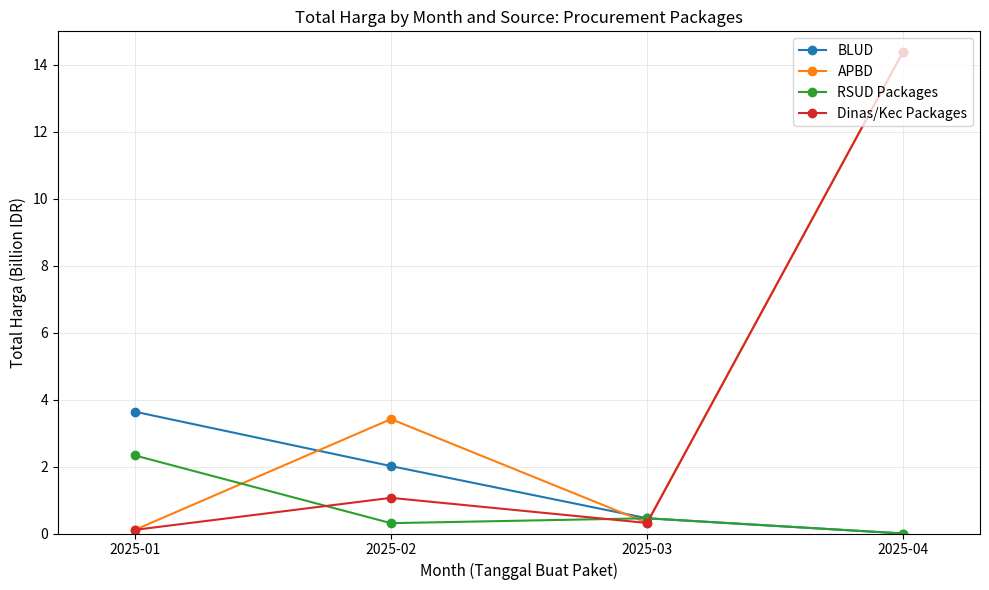

Between 2025-02 and 2025-04, which series saw the biggest shift?

Dinas/Kec Packages